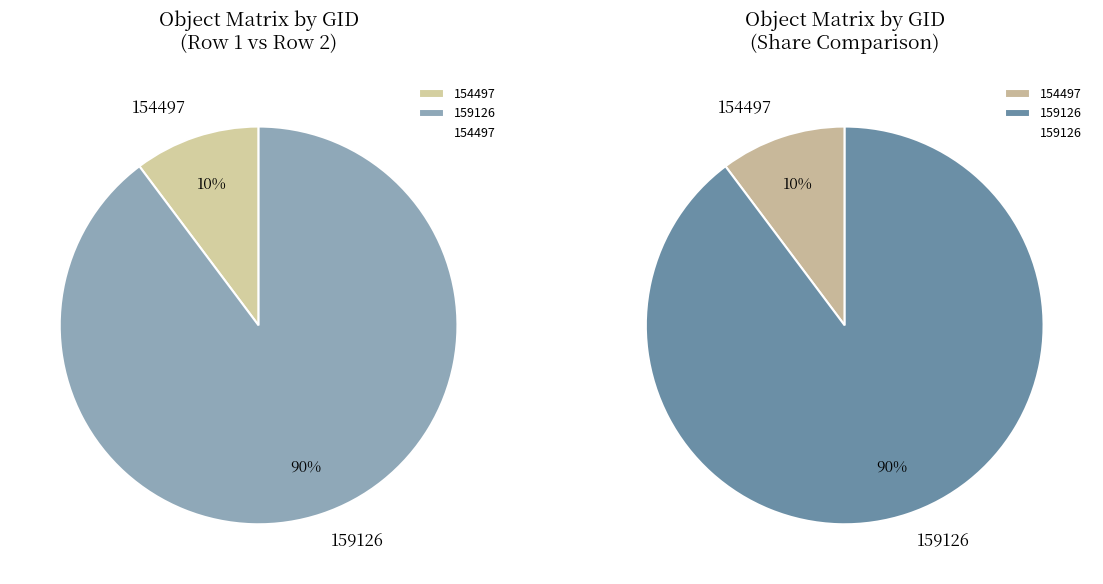

To the nearest percent, what is the difference between the 159126 and 154497 slice percentages?

80%